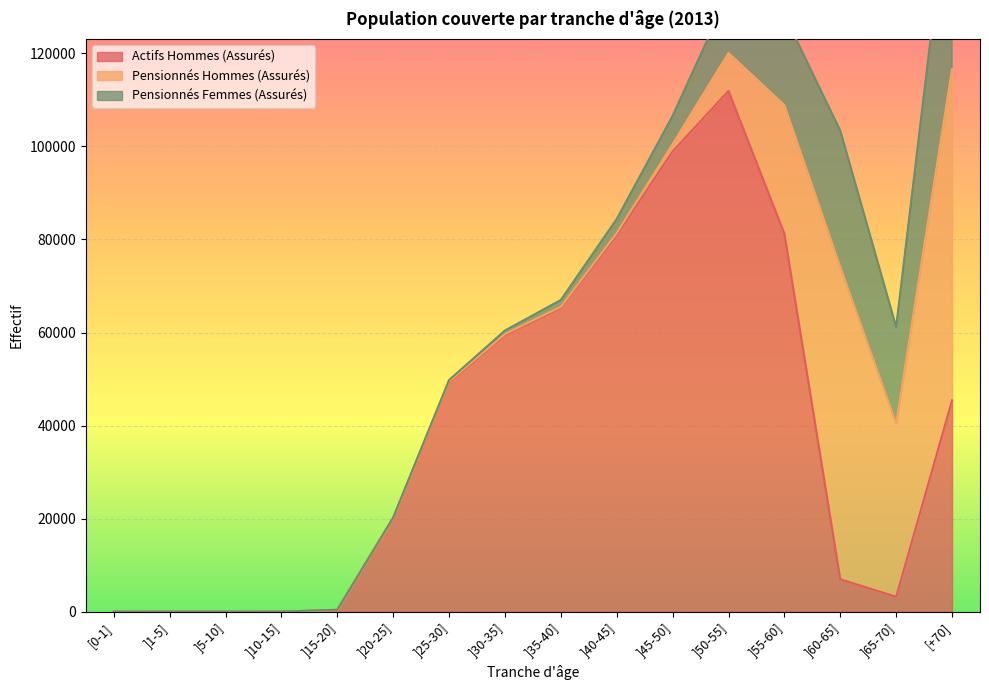

Rank the categories by Pensionnés Hommes (Assurés) value from highest to lowest.

[+70], ]60-65], ]65-70], ]55-60], ]50-55], ]45-50], ]40-45], ]35-40], ]30-35], ]25-30], ]20-25], ]15-20], ]5-10], [0-1], ]1-5], ]10-15]